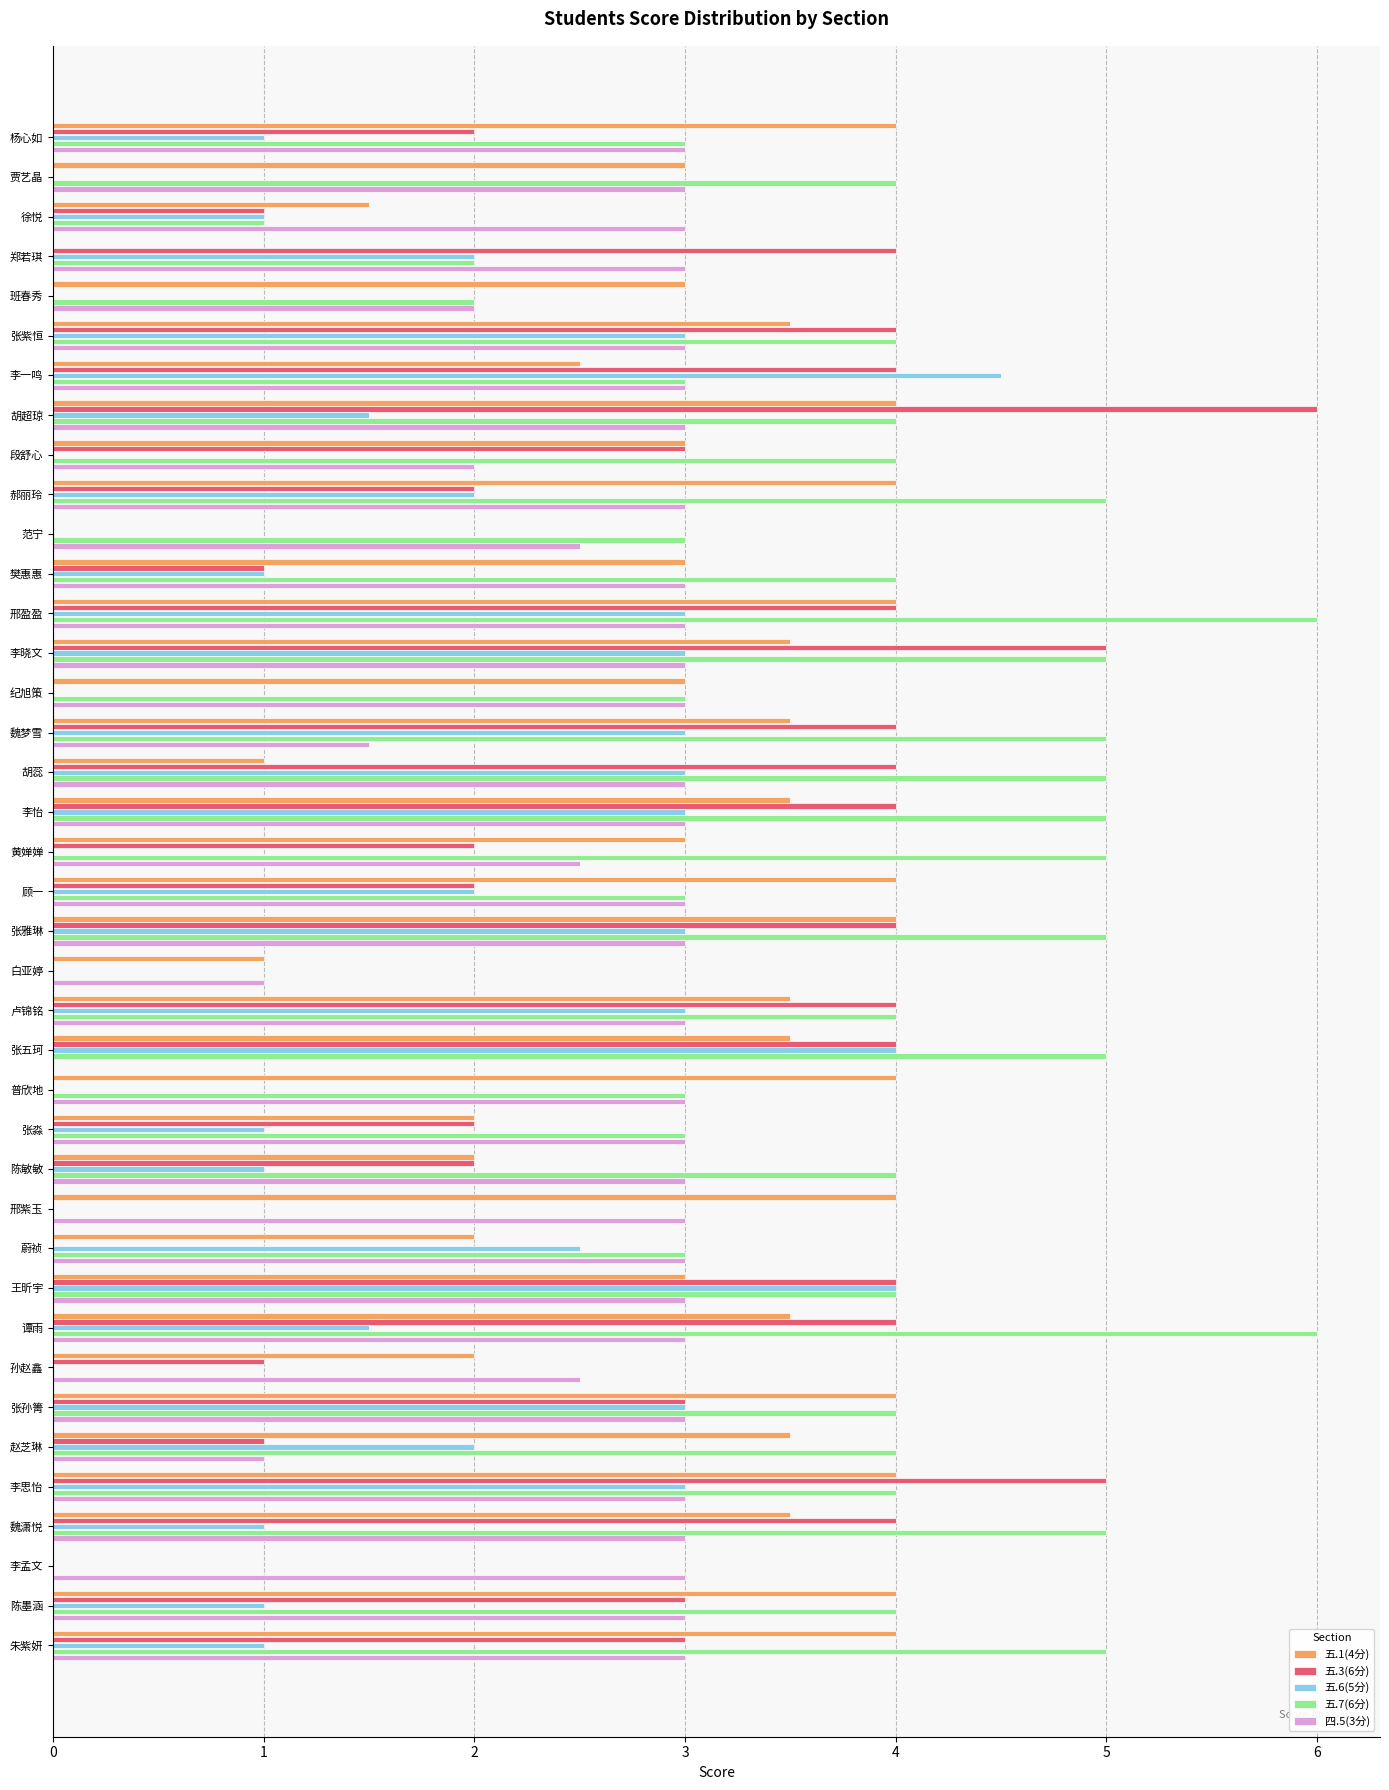

How many categories are shown in the chart?

39